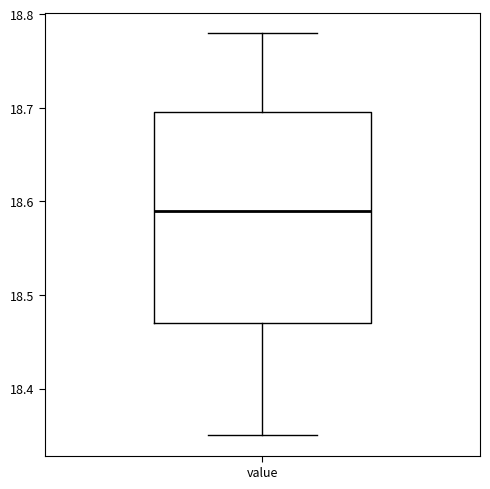

Transcribe this box plot: give where the median line is, the range the box spans, and where the two whiskers end, as read against the y-axis. The values are not printed on the chart, so give them approximately, as read against the axis.

median 18.59, box 18.47 to 18.70, whiskers 18.35 to 18.78